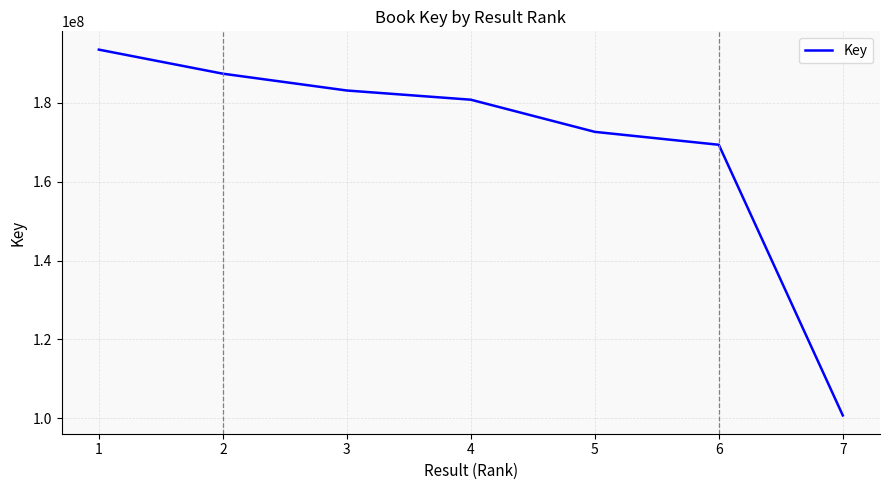

What is the sum of the values at 2 and 3?

370472385